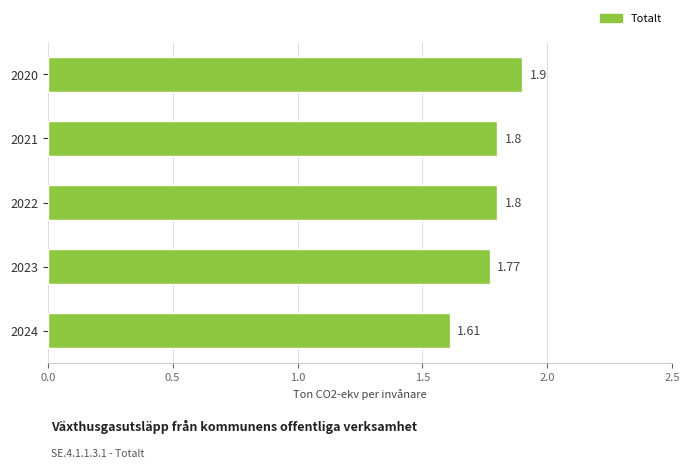

Approximately how many times larger is the value at 2020 compared to 2022?

1.1